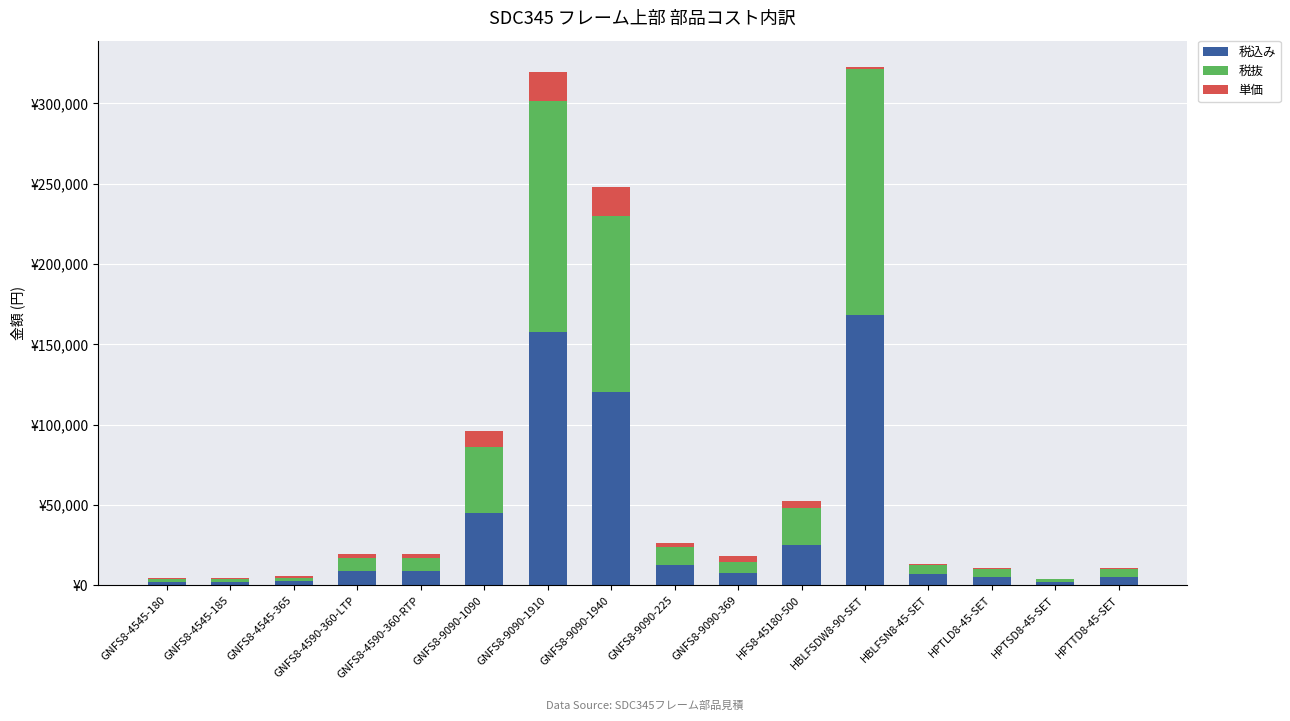

Rank the categories by 税抜 value from lowest to highest.

HPTSD8-45-SET, GNFS8-4545-180, GNFS8-4545-185, GNFS8-4545-365, HPTLD8-45-SET, HPTTD8-45-SET, HBLFSN8-45-SET, GNFS8-9090-369, GNFS8-4590-360-LTP, GNFS8-4590-360-RTP, GNFS8-9090-225, HFS8-45180-500, GNFS8-9090-1090, GNFS8-9090-1940, GNFS8-9090-1910, HBLFSDW8-90-SET